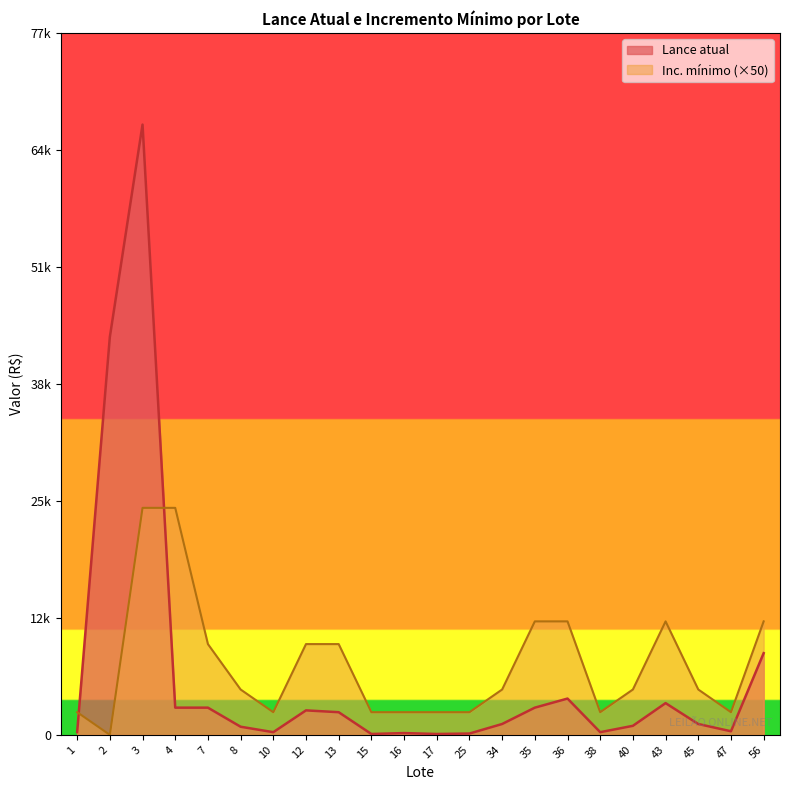

At 15, list the series in order from largest to smallest.

Inc. mínimo (×50), Lance atual